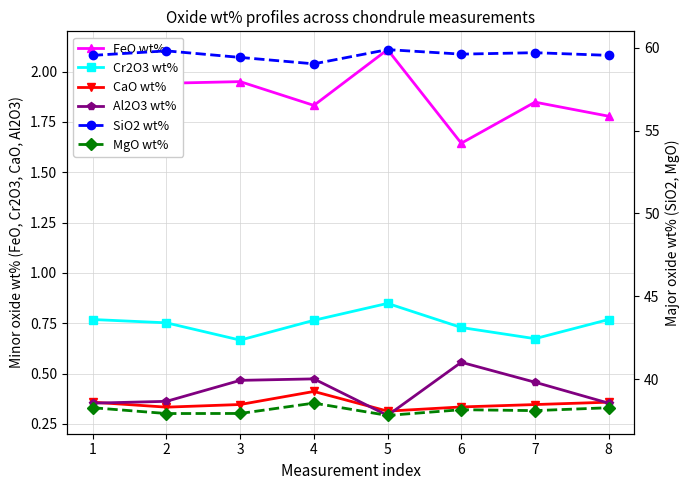

The CaO wt% series shows 0.6 at 7. True or false?

False